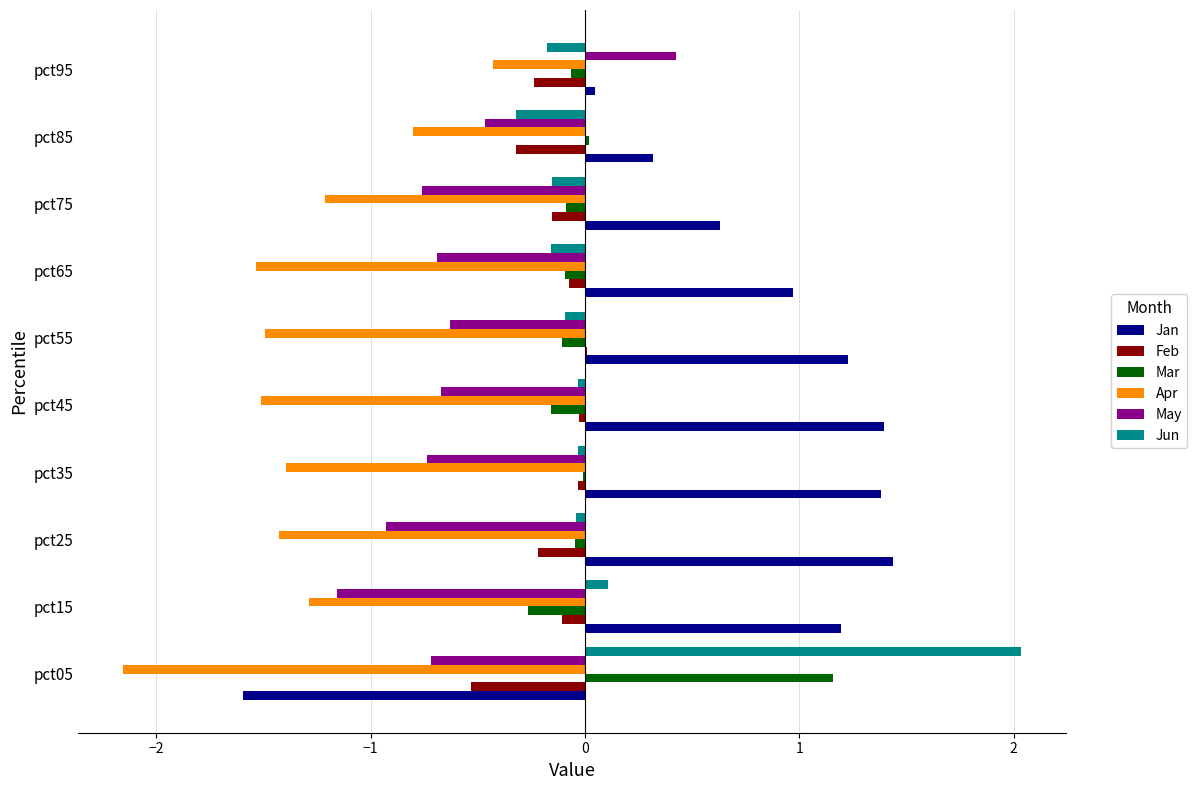

What are all the series names shown in the legend?

Jan, Feb, Mar, Apr, May, Jun